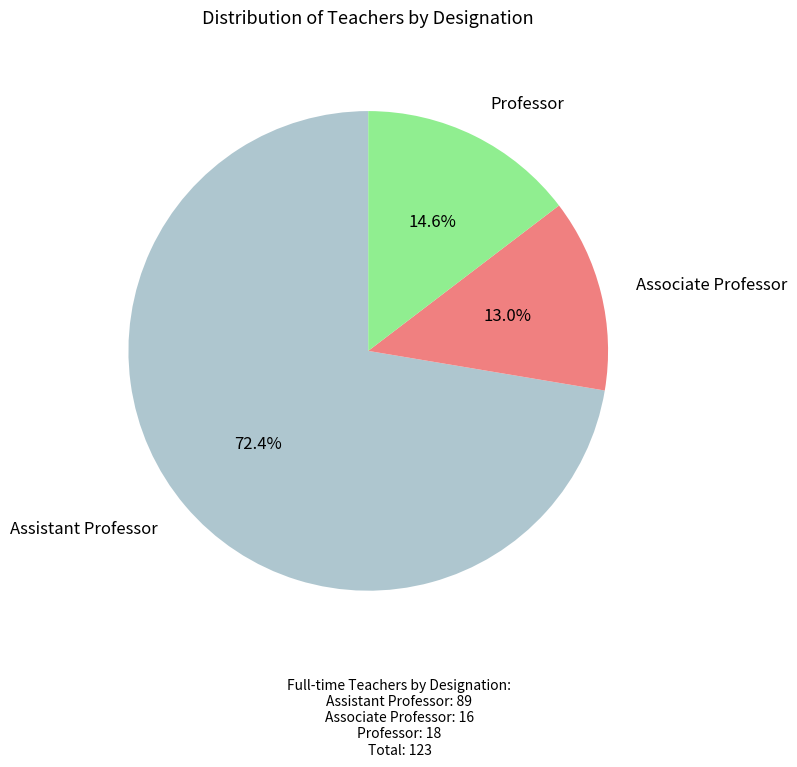

To the nearest percent, what is the average slice percentage?

33%